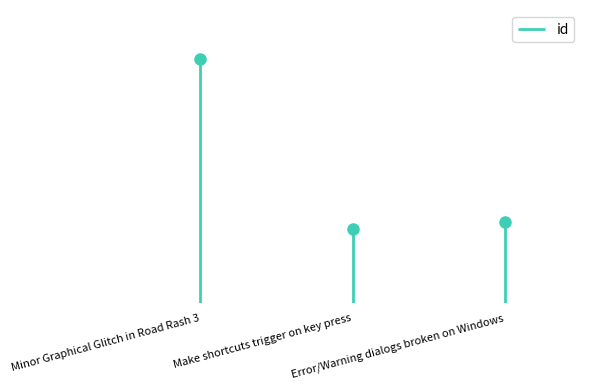

What is the label of the 2nd point from the right?

Make shortcuts trigger on key press